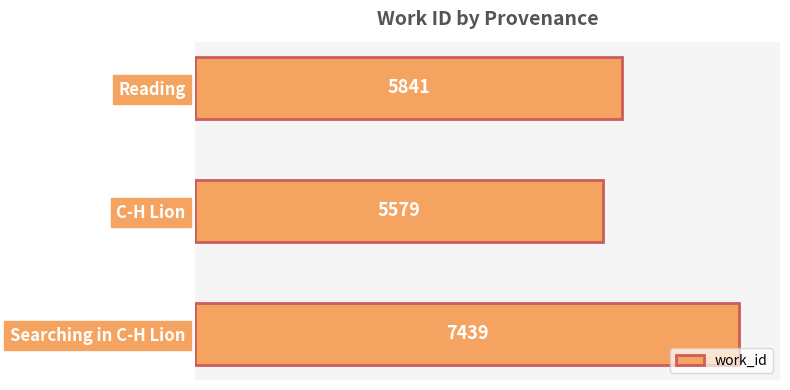

Which label corresponds to the smallest value in the chart?

C-H Lion